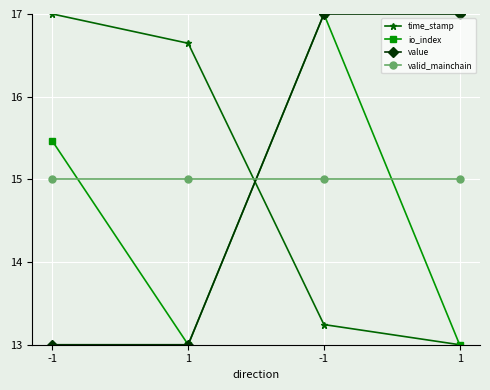

Does the chart have visible grid lines?

Yes